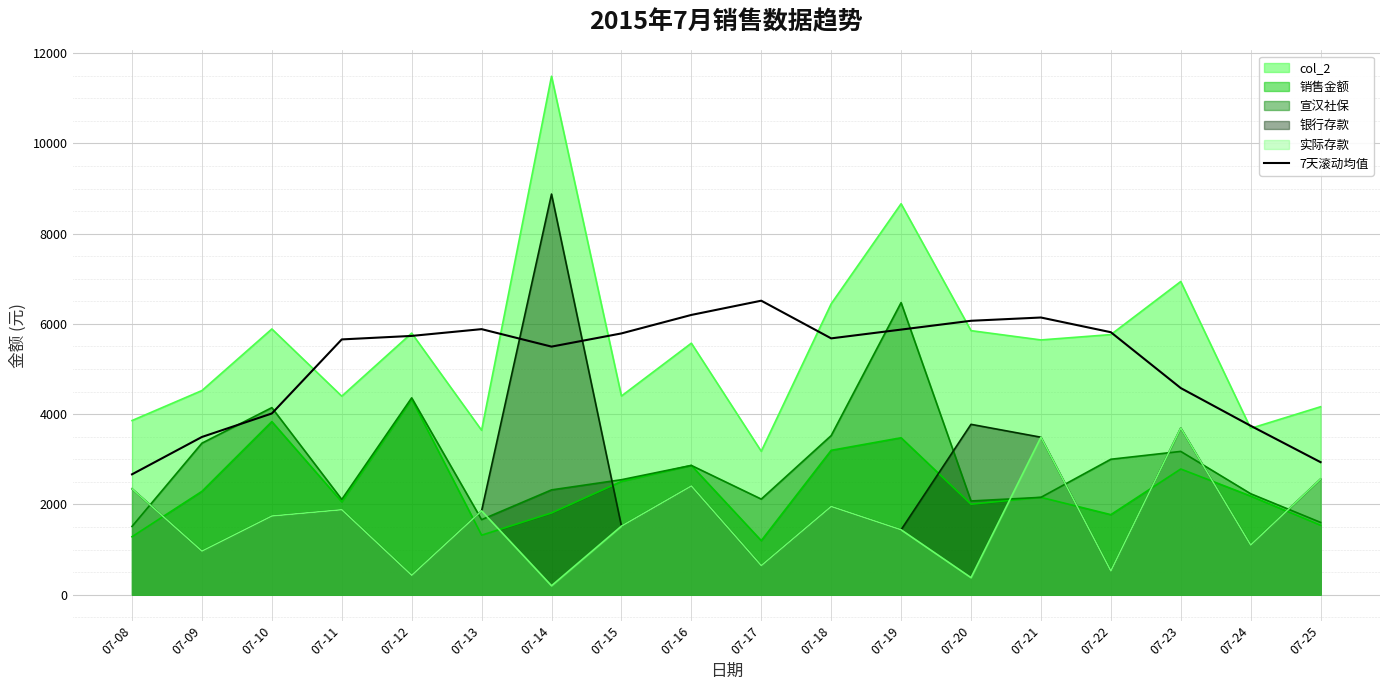

Does the chart display data point markers on the line(s)?

No